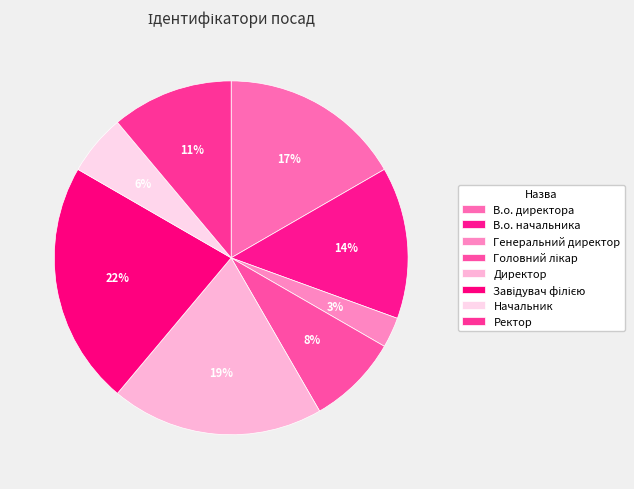

Combined, do В.о. директора and Завідувач філією account for over 50%?

No